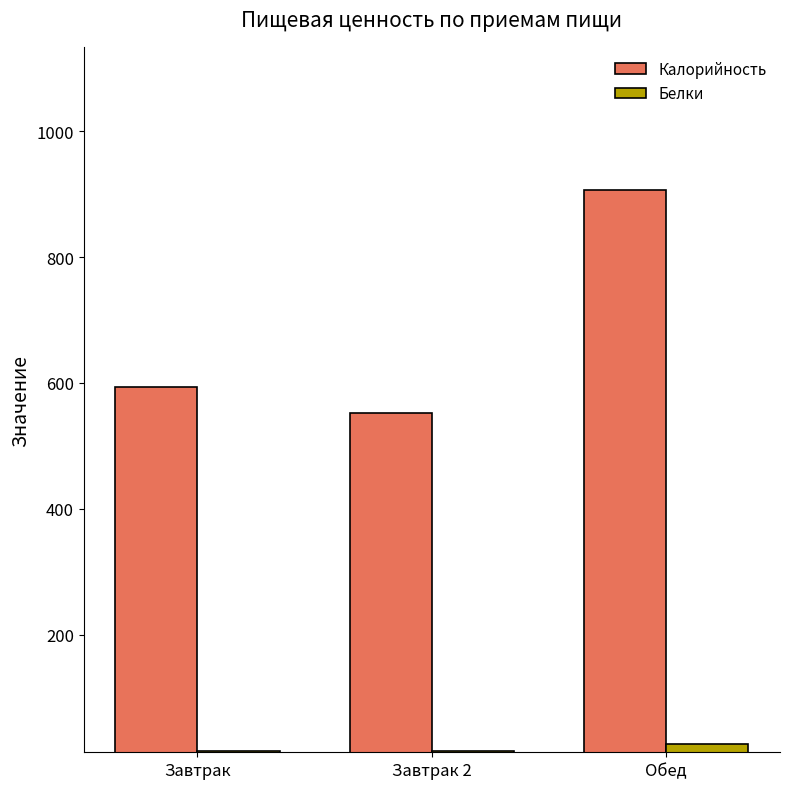

Is it true that Калорийность equals 177.4 at Завтрак 2?

False